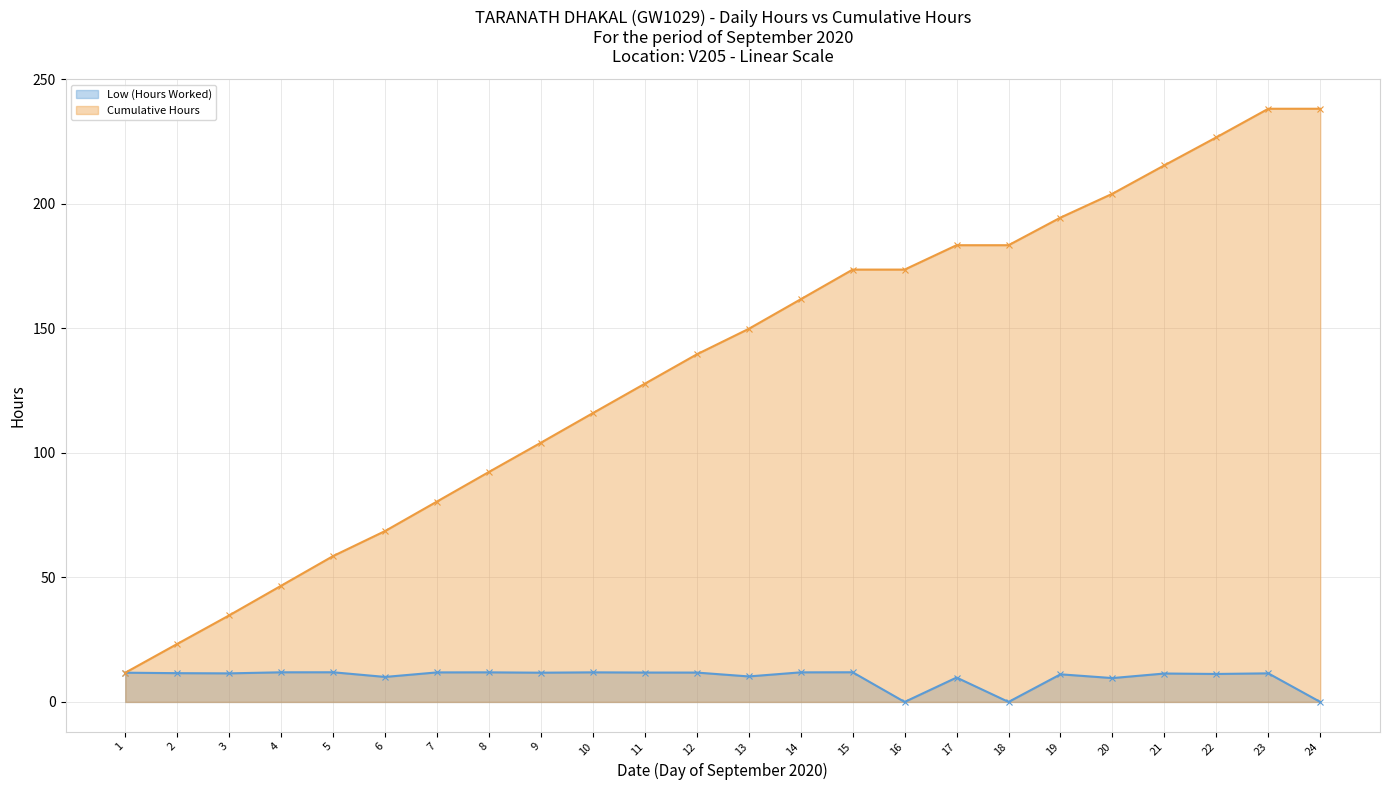

Which label corresponds to the largest value in the chart?

23